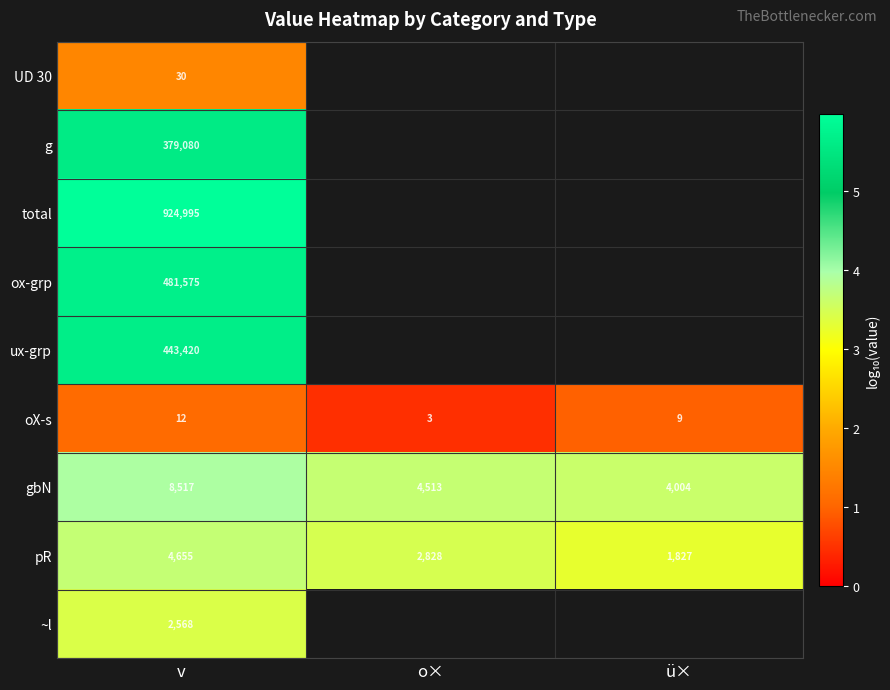

At which label does pR reach its minimum?

ü×